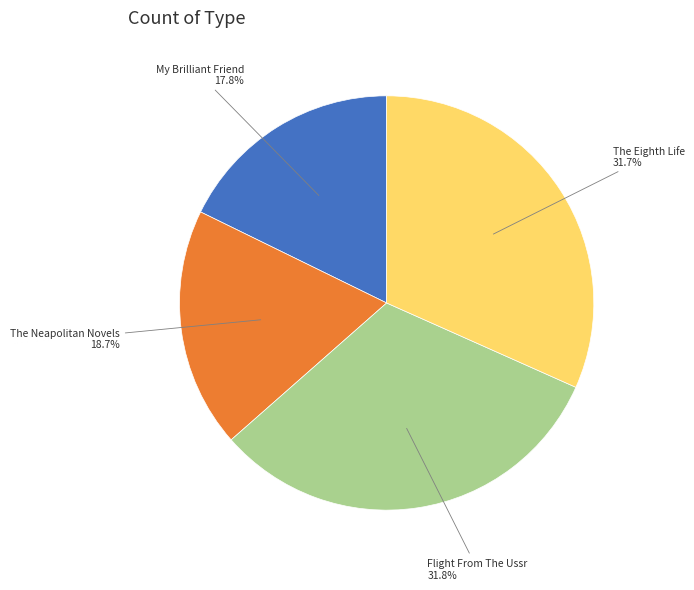

Is there a majority slice in this chart?

No